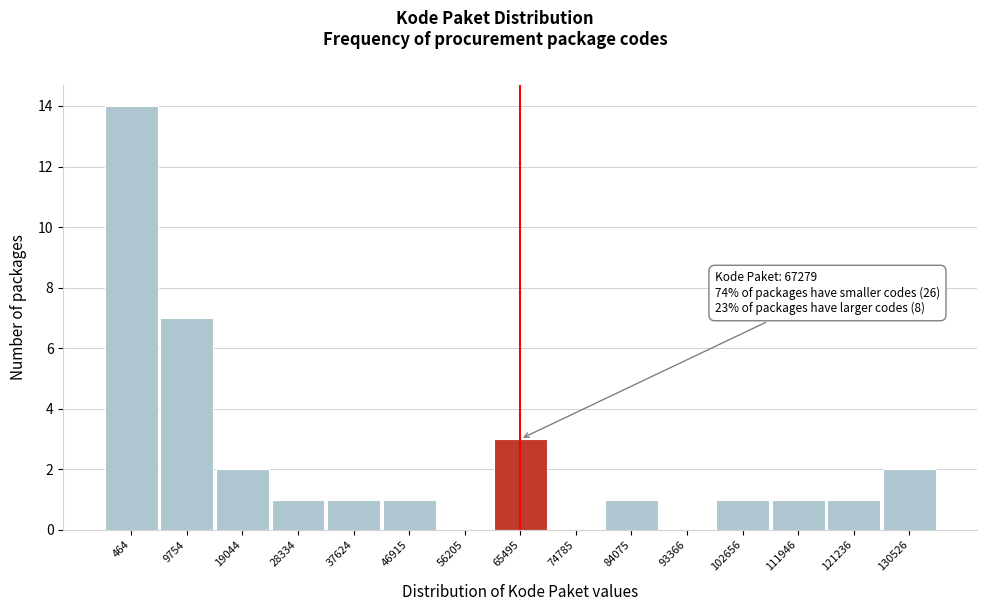

Reading left to right, transcribe all the data shown in this chart.

464=14	9754=7	19044=2	28334=1	37624=1	46915=1	56205=0	65495=3	74785=0	84075=1	93366=0	102656=1	111946=1	121236=1	130526=2